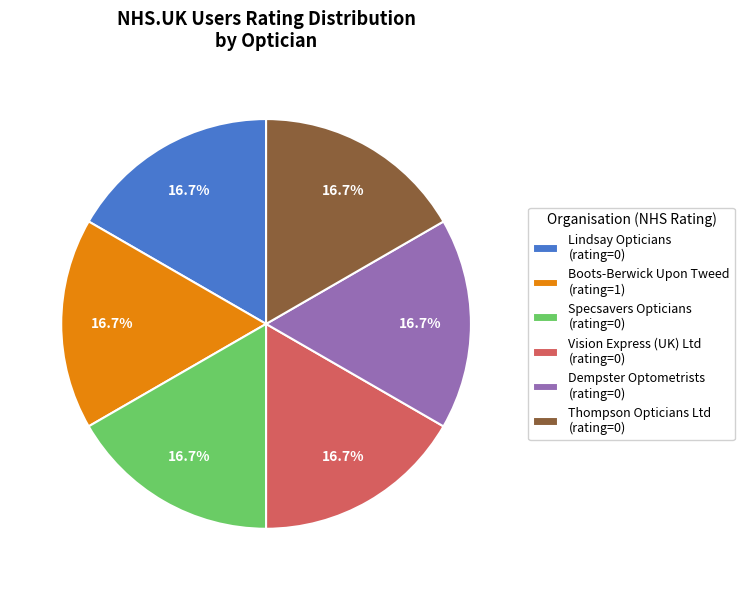

To the nearest percent, what is the difference between the largest and smallest slice percentages?

0%